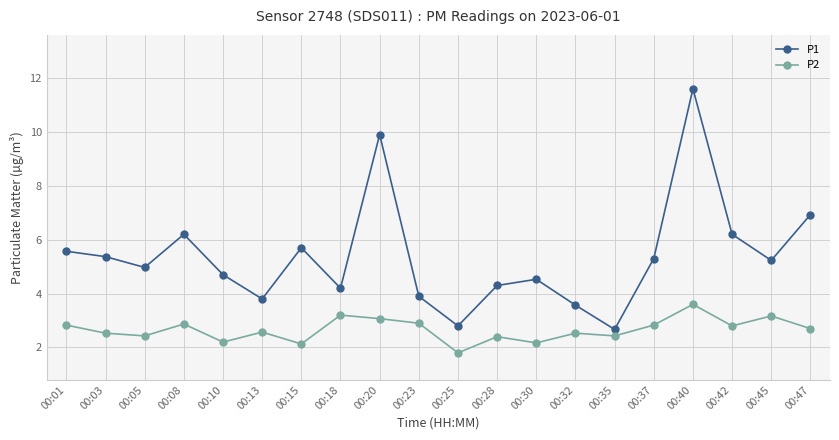

What is the value of the P1 point at the 13th from the left?

4.5